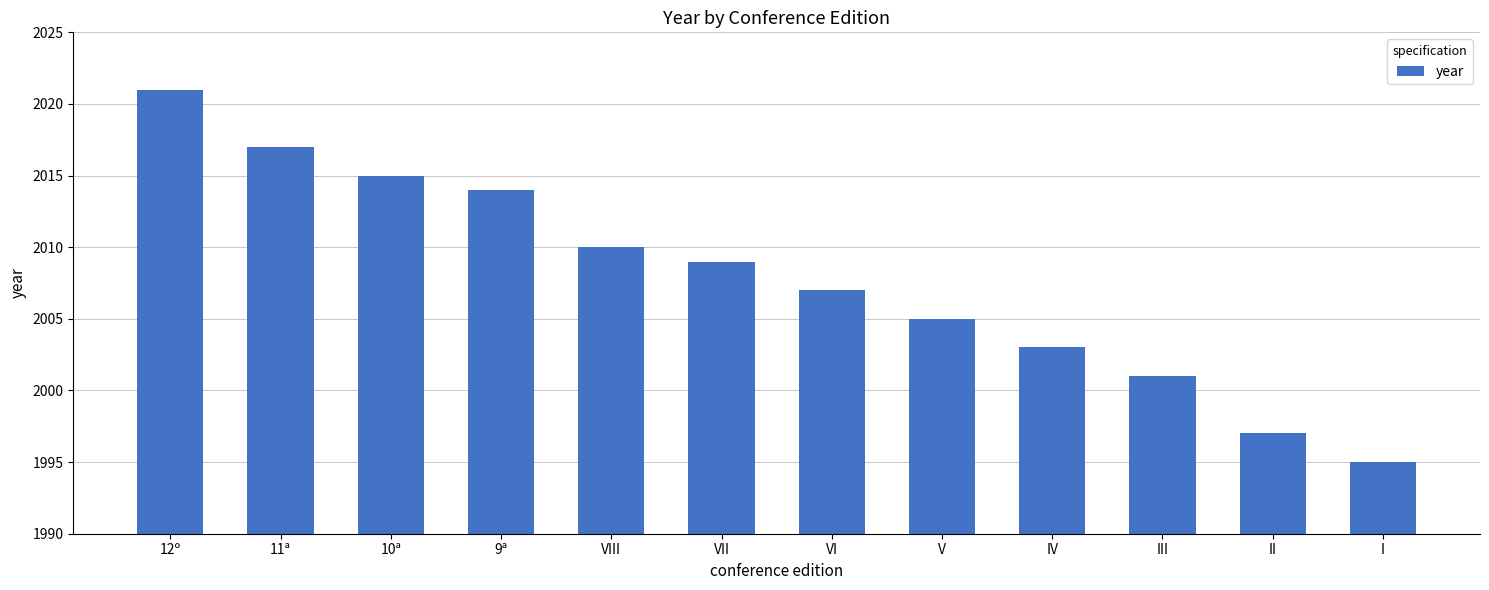

Reading left to right, transcribe all the data shown in this chart.

12º=2021	11ª=2017	10ª=2015	9ª=2014	VIII=2010	VII=2009	VI=2007	V=2005	IV=2003	III=2001	II=1997	I=1995